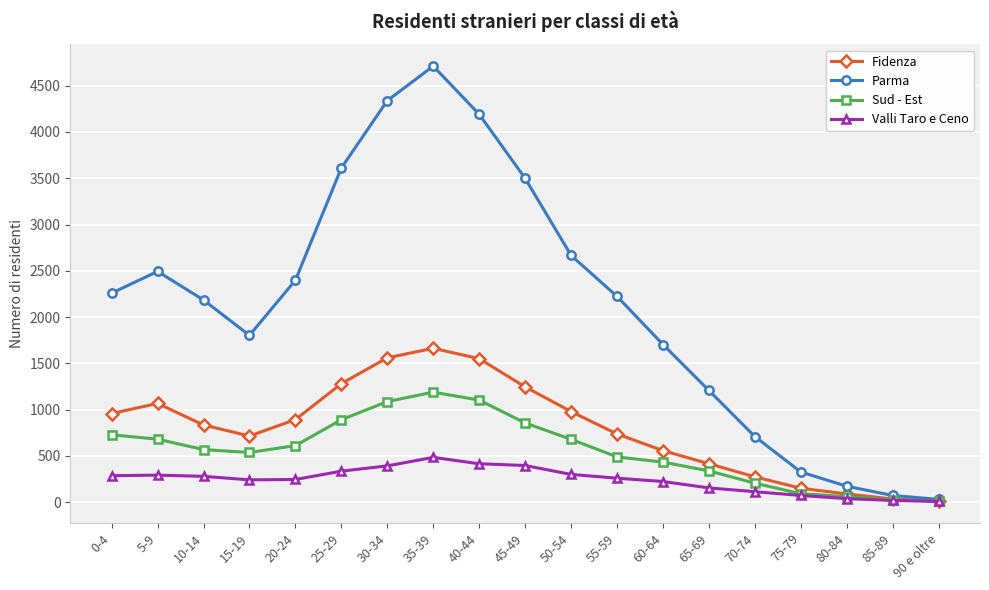

Which series has the widest spread of values?

Parma